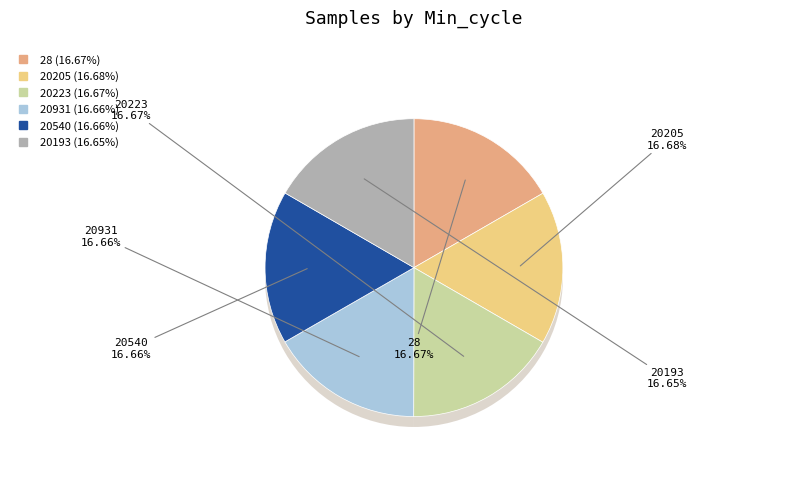

Between 20223 and 20540, which is larger?

20223